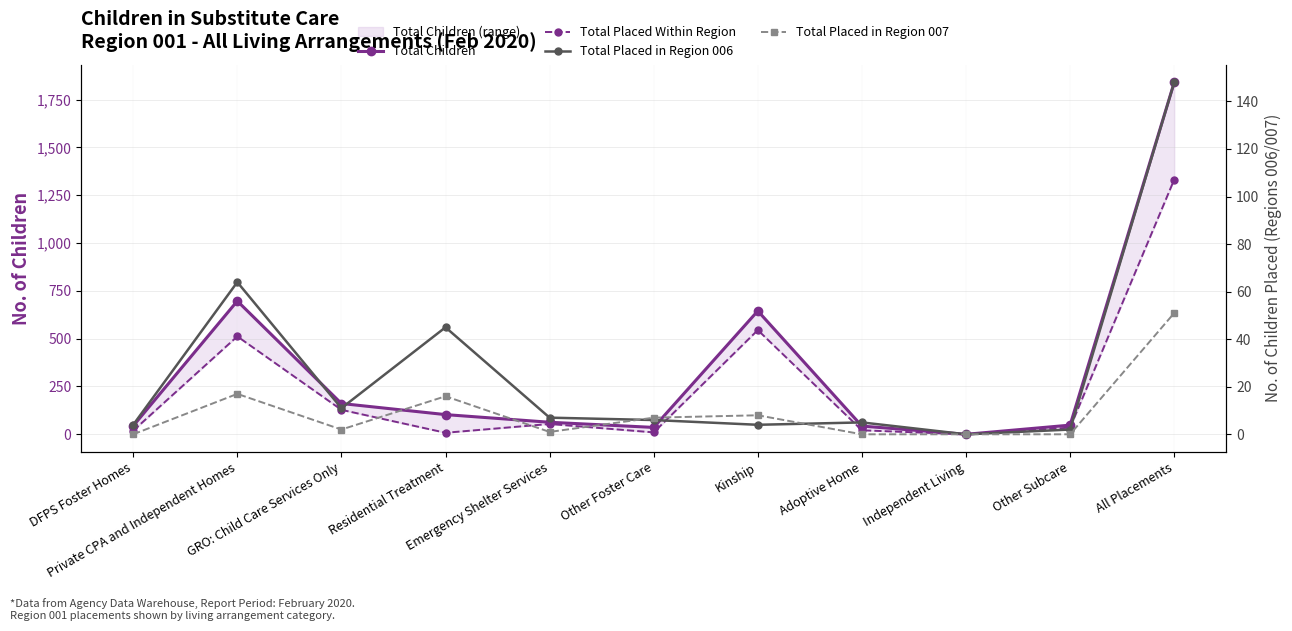

How many interior local peaks does the Total Children series have?

2